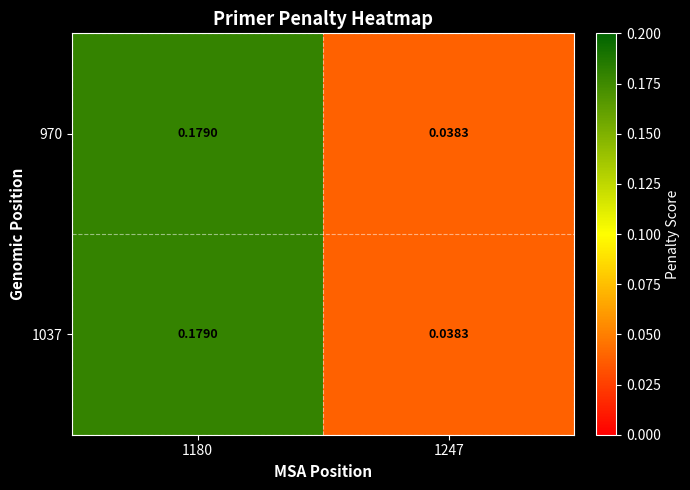

Is the value of 1037 at 1180 greater than the value of 970 at 1247?

Yes